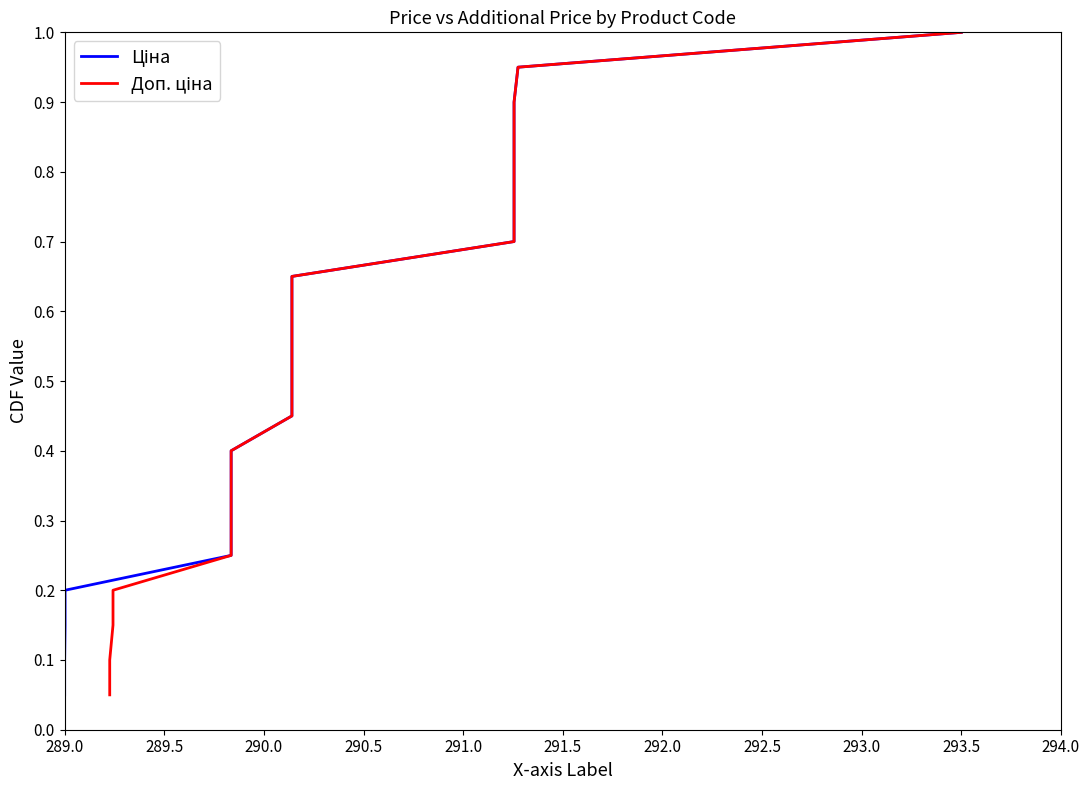

Which series has the largest range (max minus min)?

Ціна